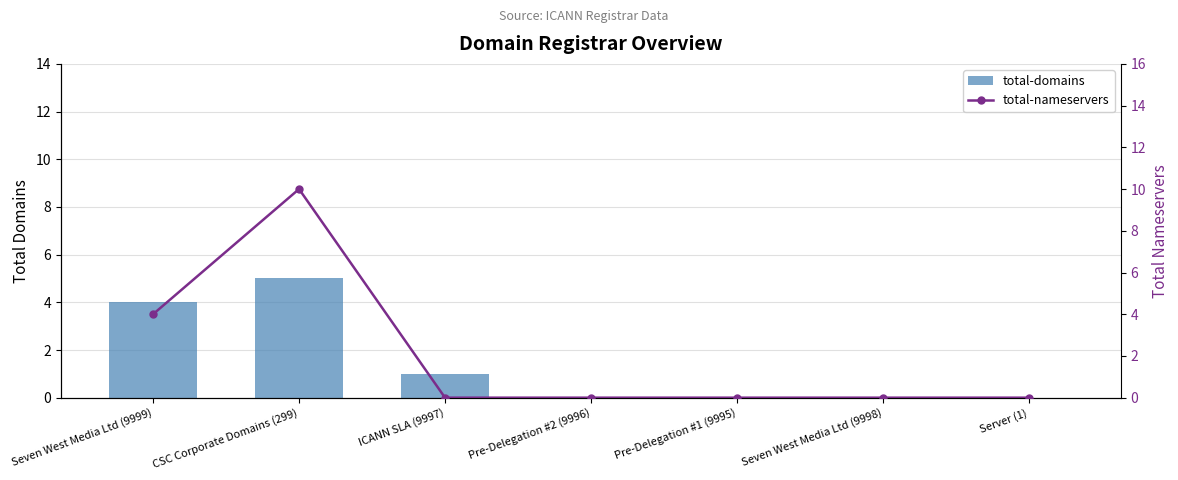

At which label does total-domains reach its minimum?

Pre-Delegation #2 (9996)